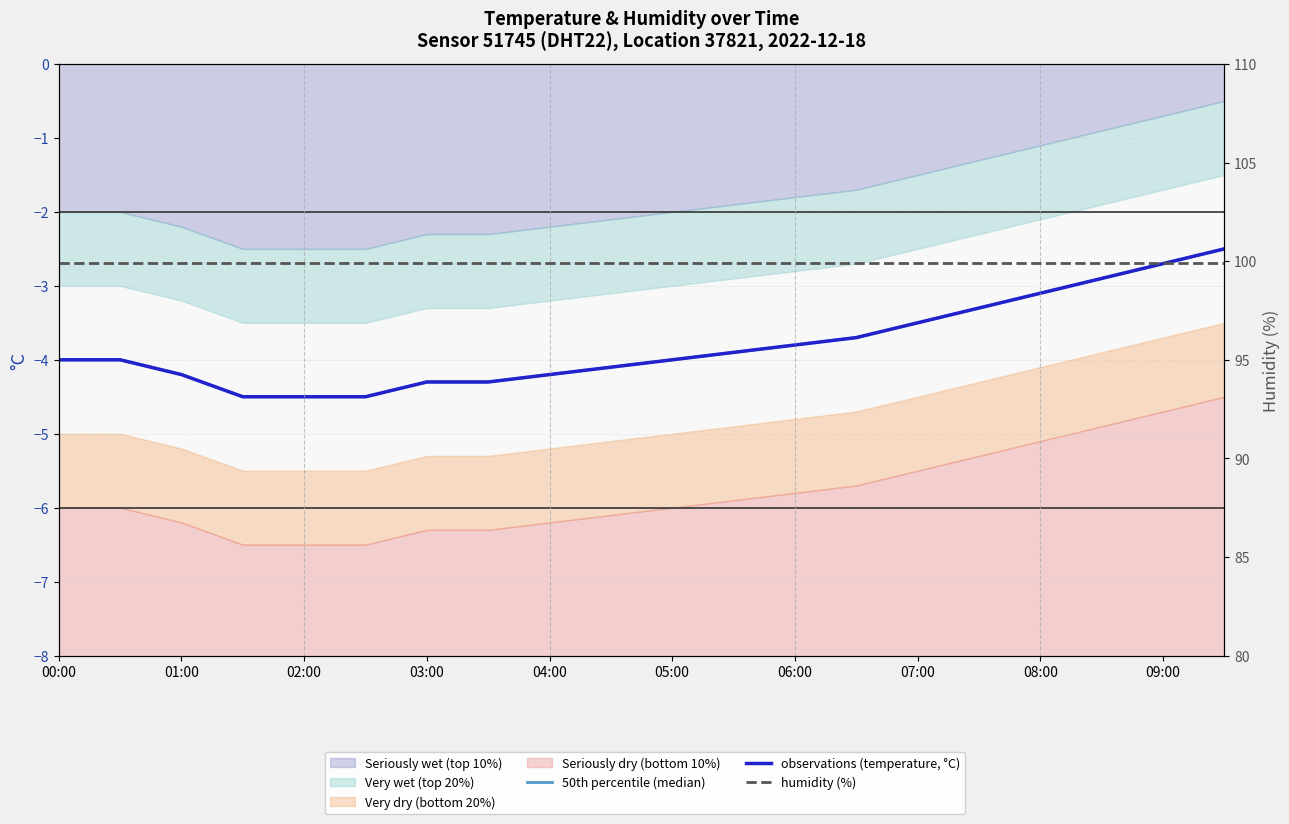

What is the maximum value shown in the chart?

99.9